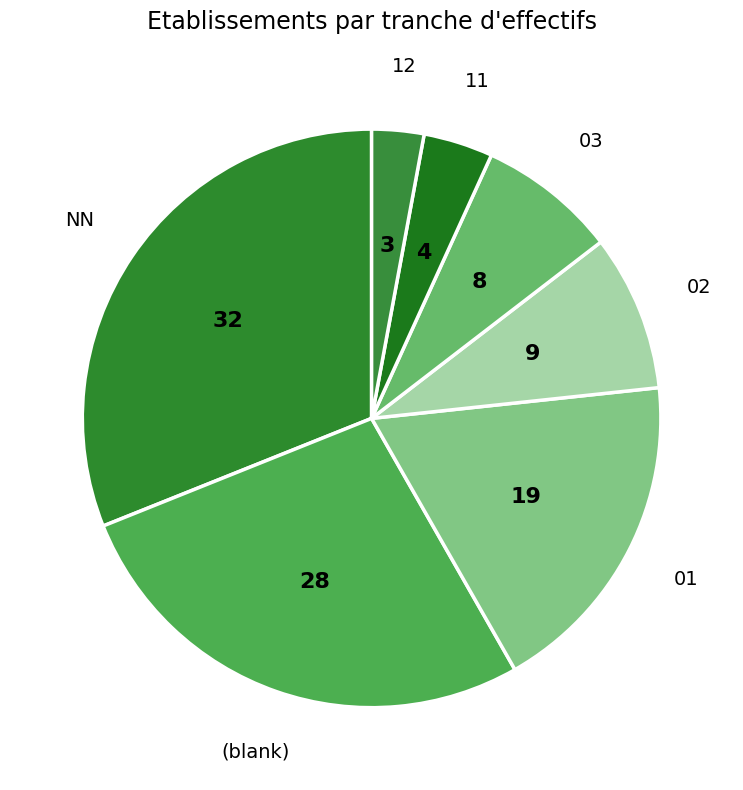

How many slices are in this pie chart?

7